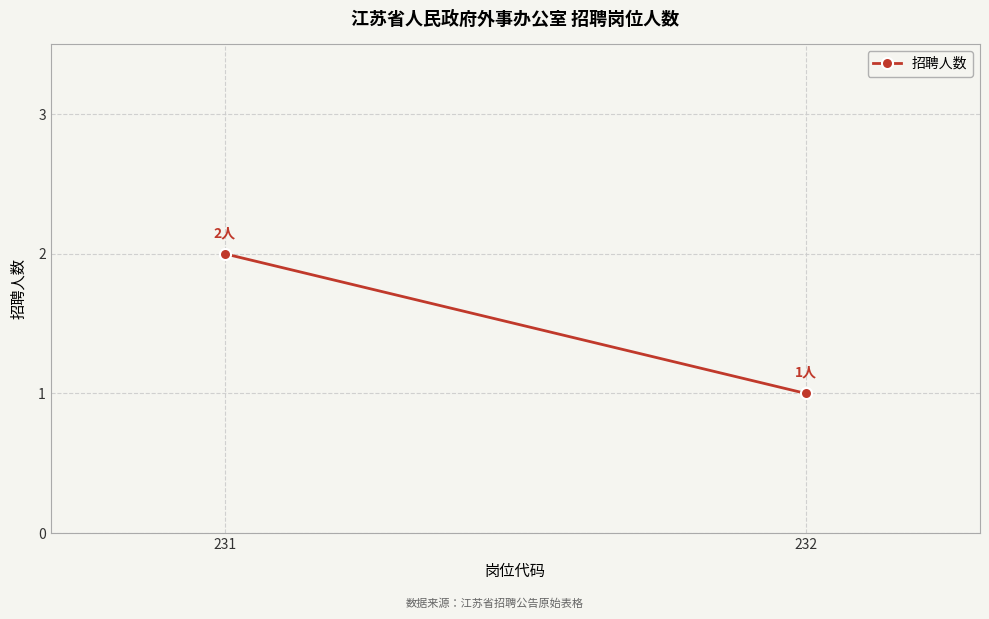

How many categories are shown in the chart?

2